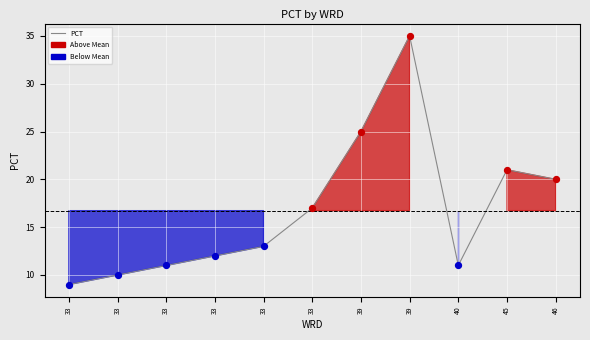

What is the change in value from 33 to 39?

+24